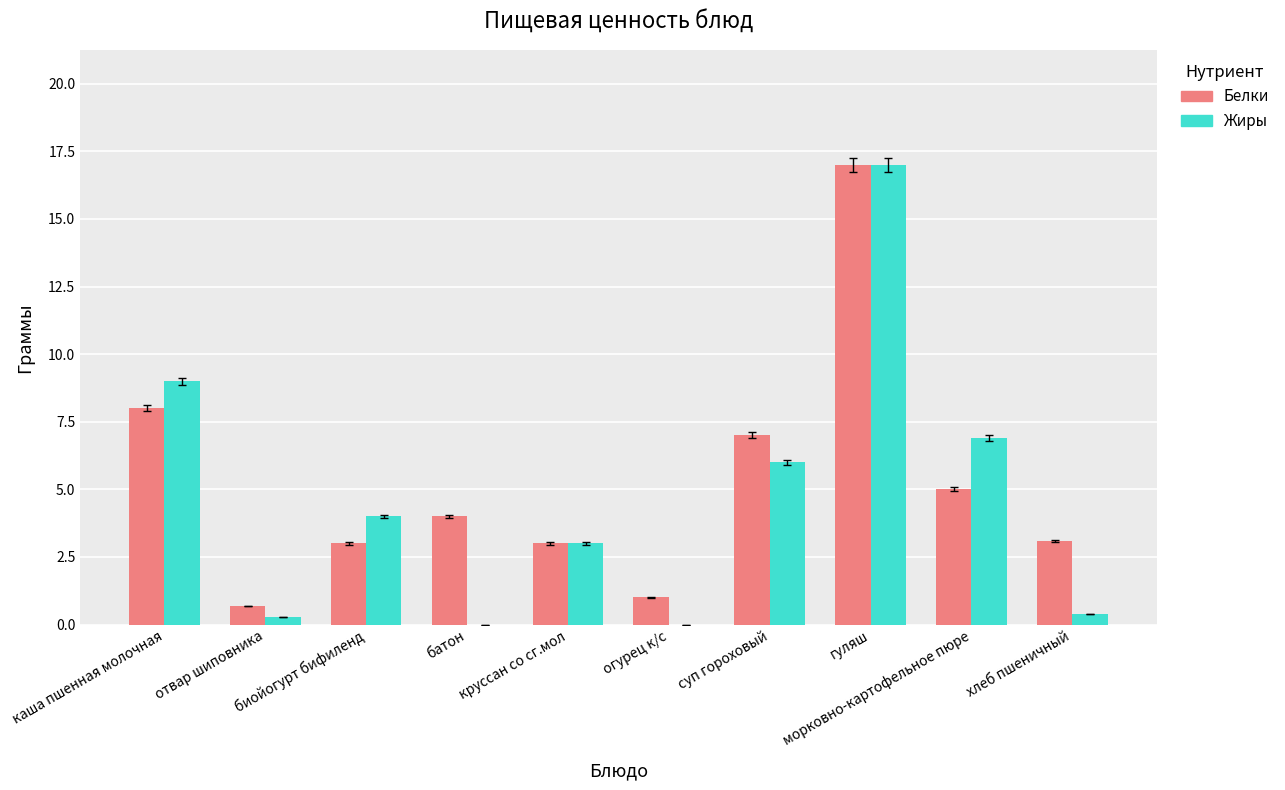

What is the sum of all Жиры values?

46.6